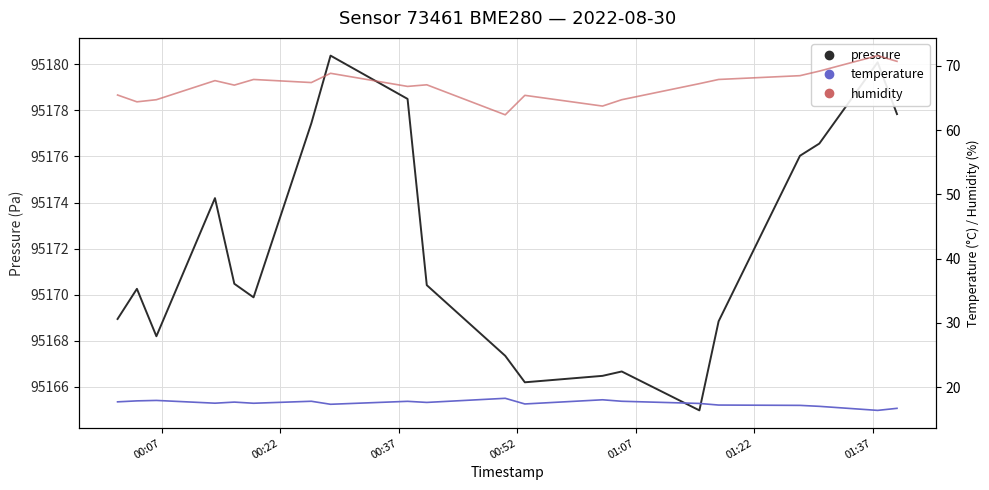

What is the minimum value for pressure?

95165.0